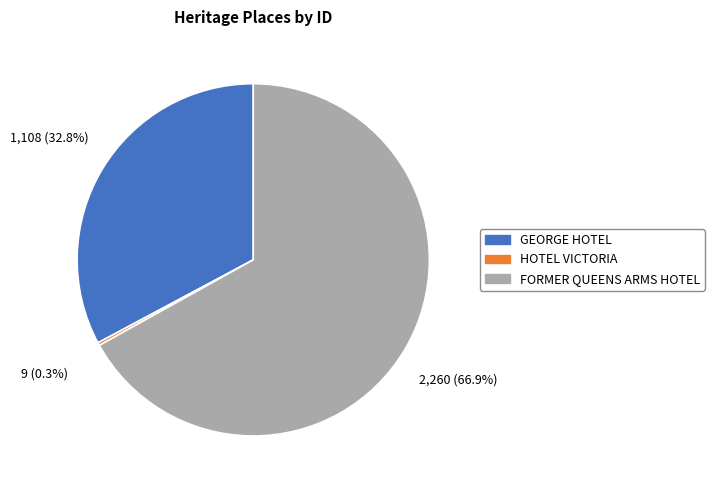

What percentage is the GEORGE HOTEL slice, to the nearest percent?

33%